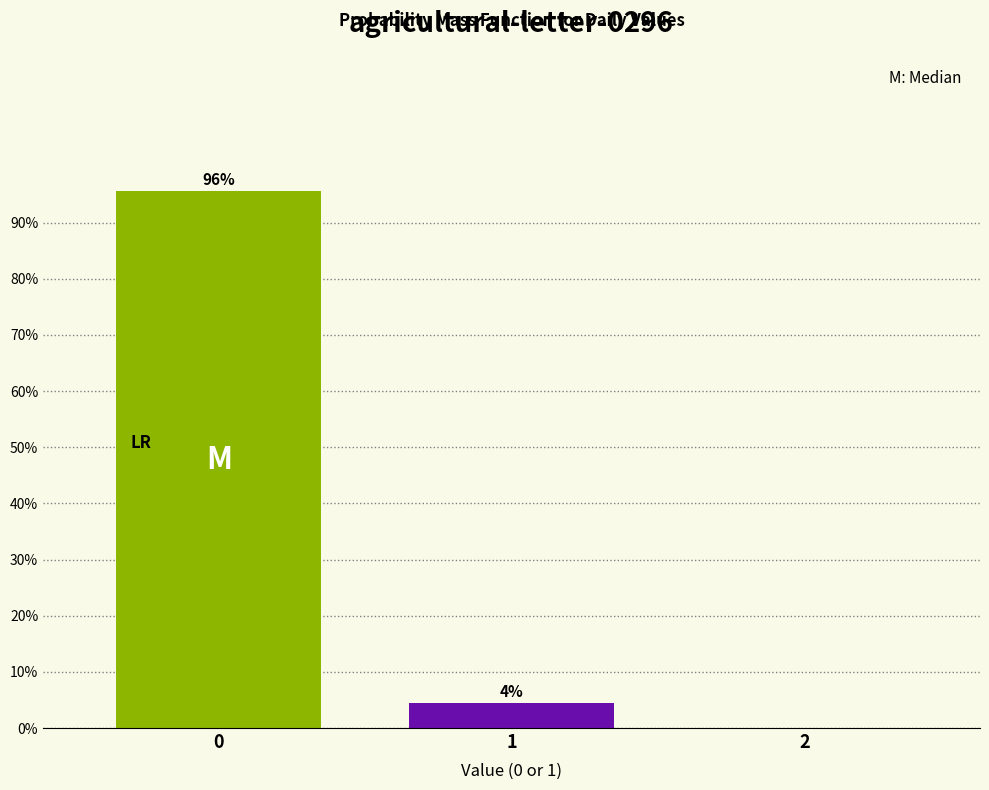

What is the sum of all values?

100.0